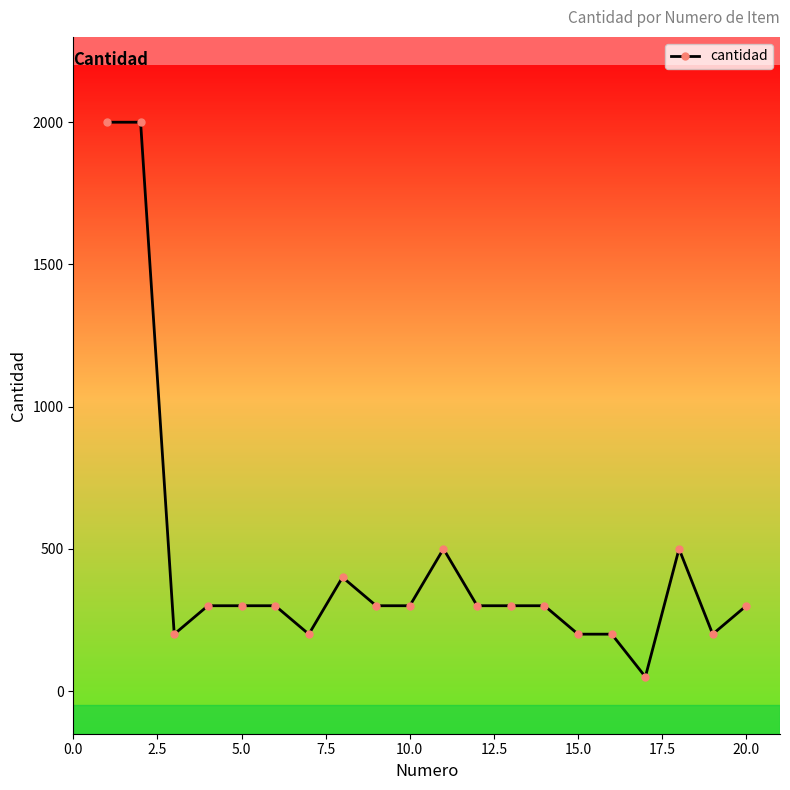

What is the smallest value displayed?

50